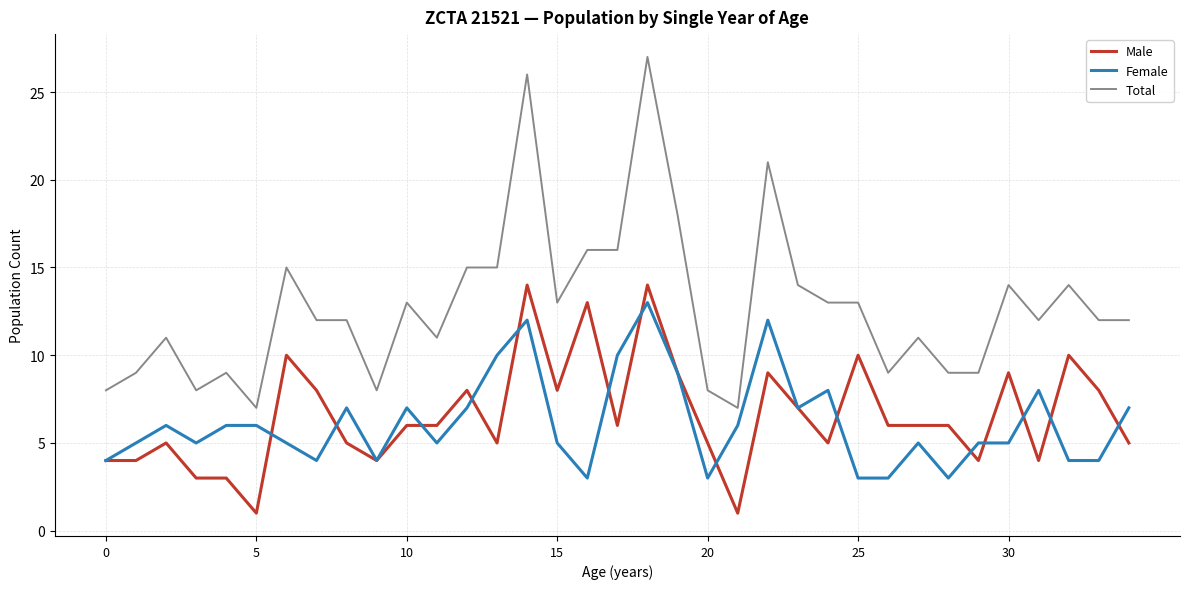

What is the average value of the Male series?

7